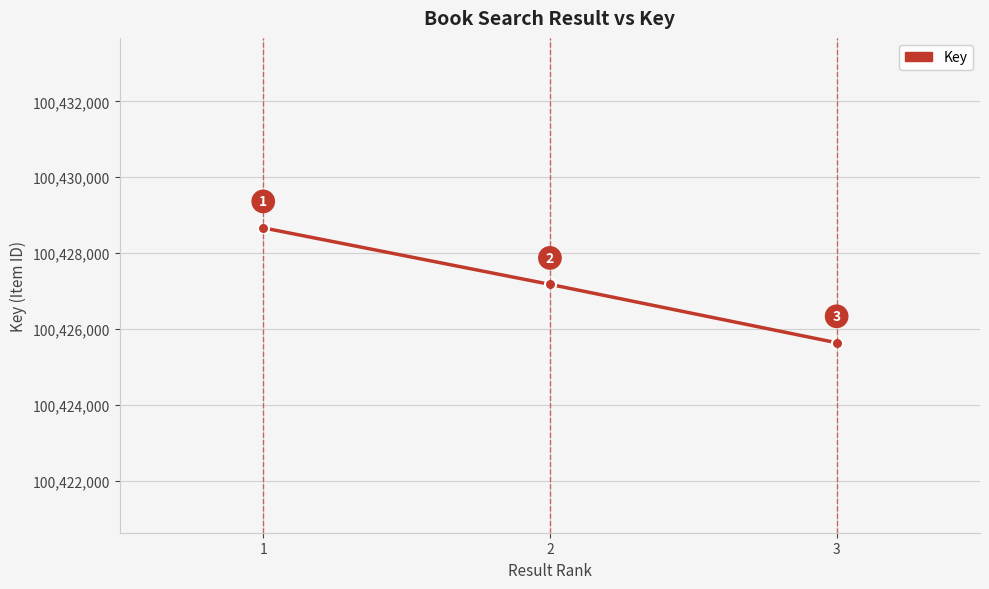

How many data points are less than 100427182?

1